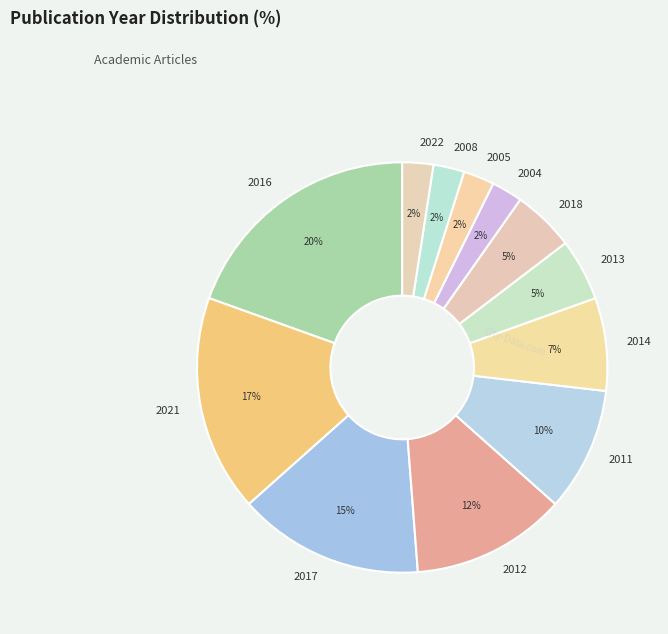

The 2021 slice represents 3% of the pie. True or false?

False